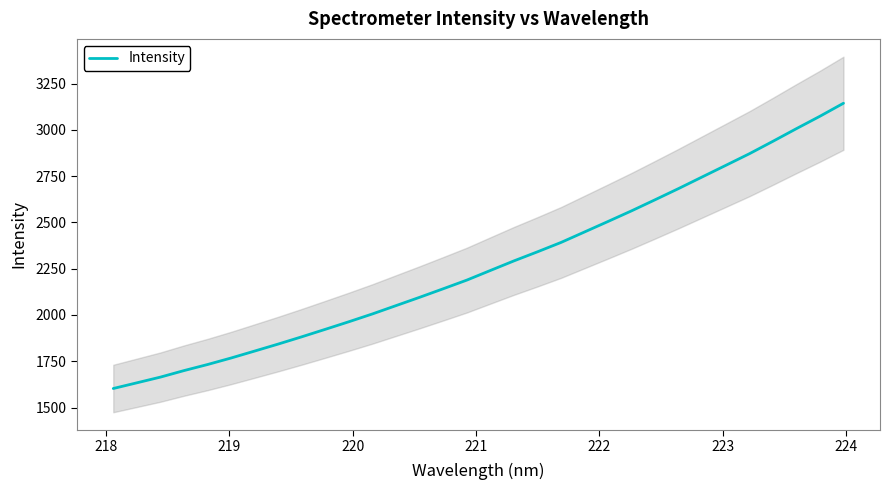

What is the difference between the second highest and second lowest values?

1439.8